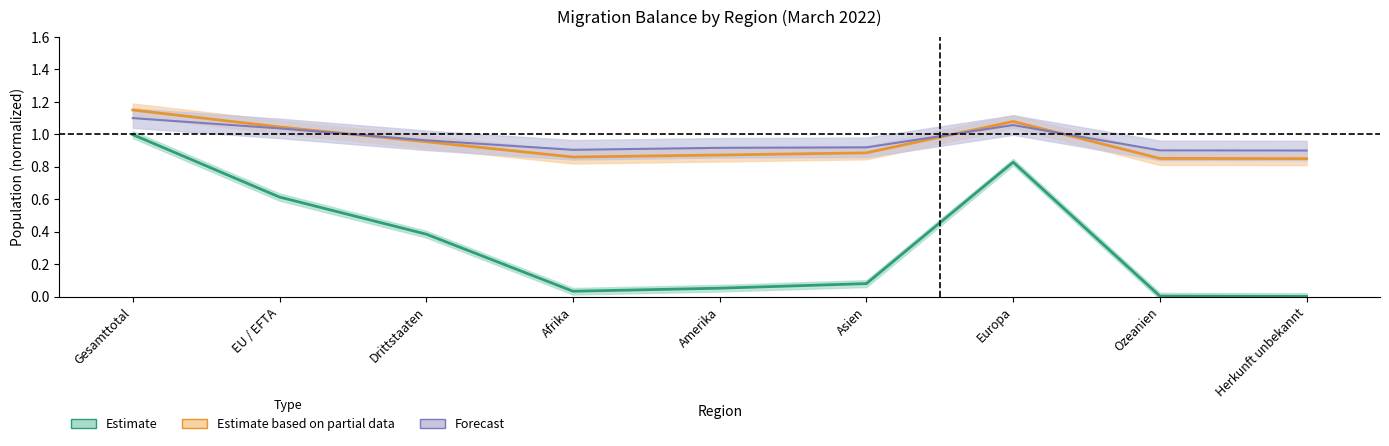

Is the value of Bestand Ende Monat at Afrika greater than the value of Bestand Ende Monat Vorjahr at Gesamttotal?

No